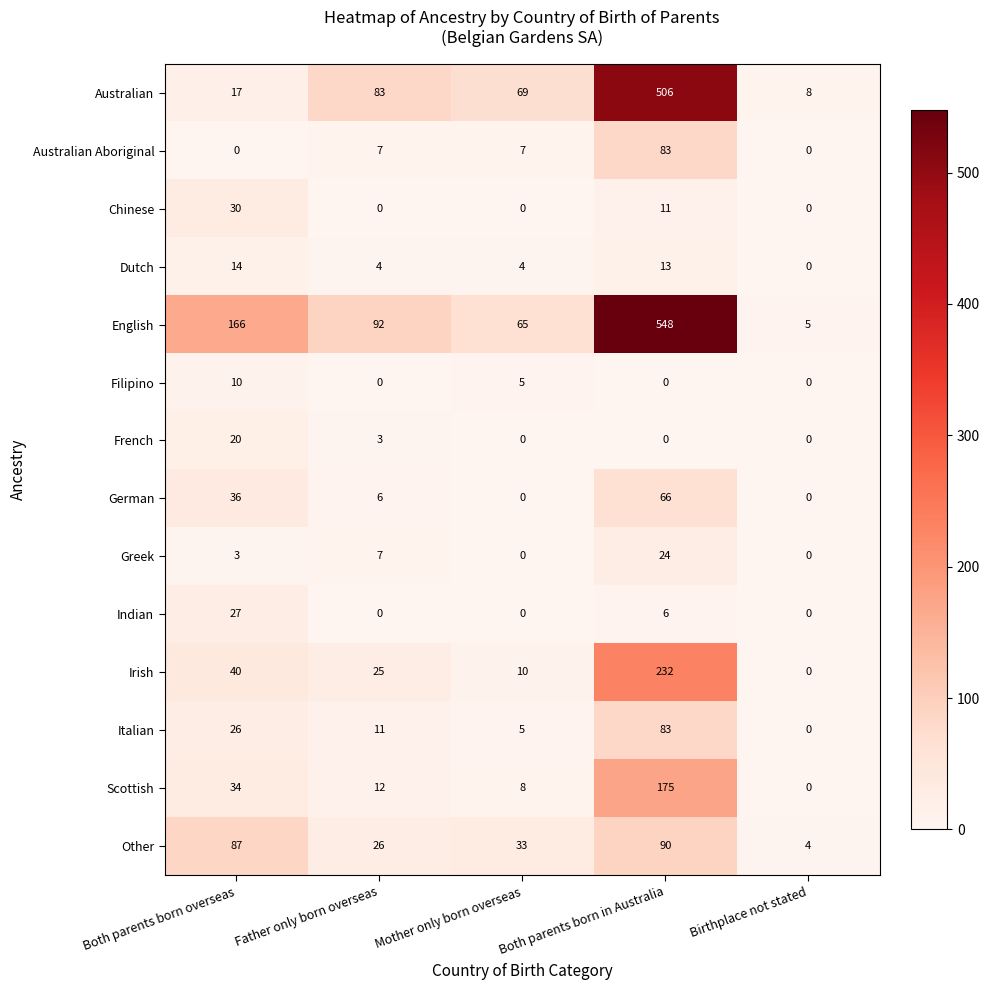

True or false: Other has a value of 42 at Father only born overseas.

False